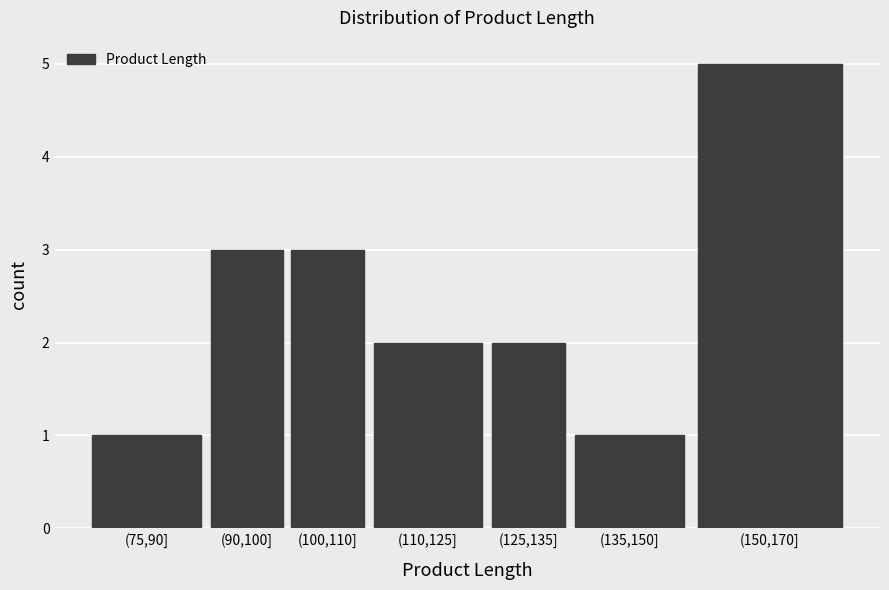

Reading right to left, list all the values displayed in this chart.

5	1	2	2	3	3	1